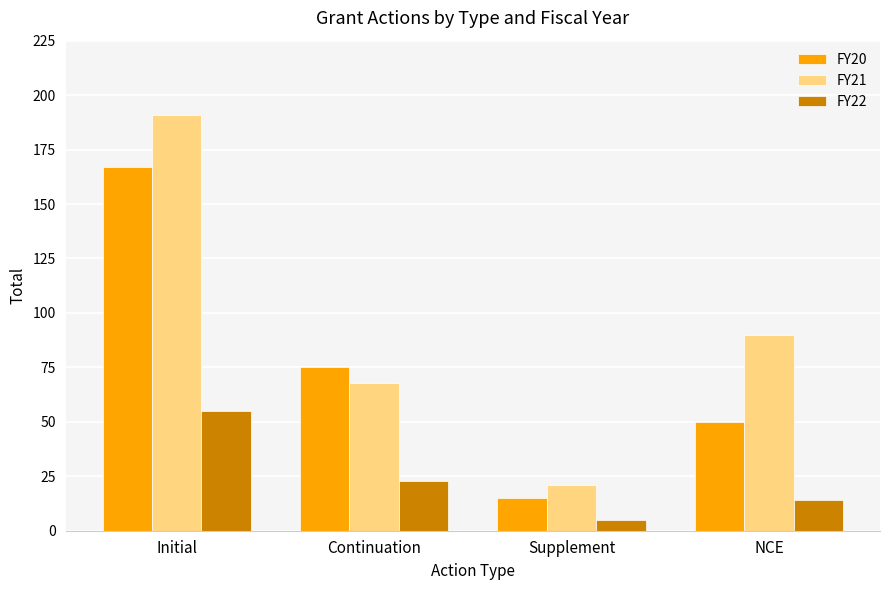

Reading right to left, transcribe all the data shown in this chart.

FY20: 50	15	75	167
FY21: 90	21	68	191
FY22: 14	5	23	55